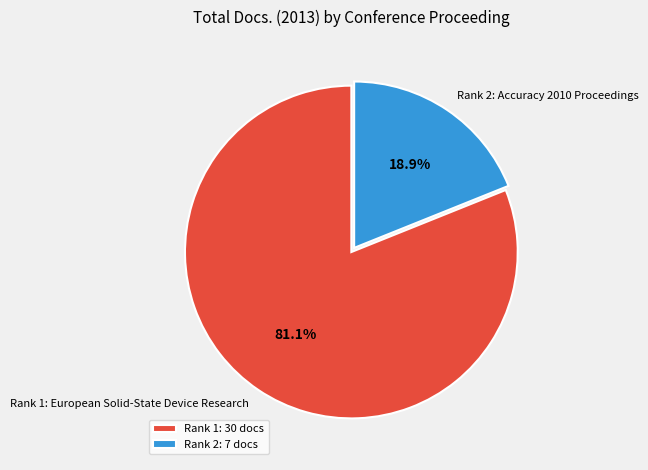

Is there any slice that represents more than half of the pie?

Yes